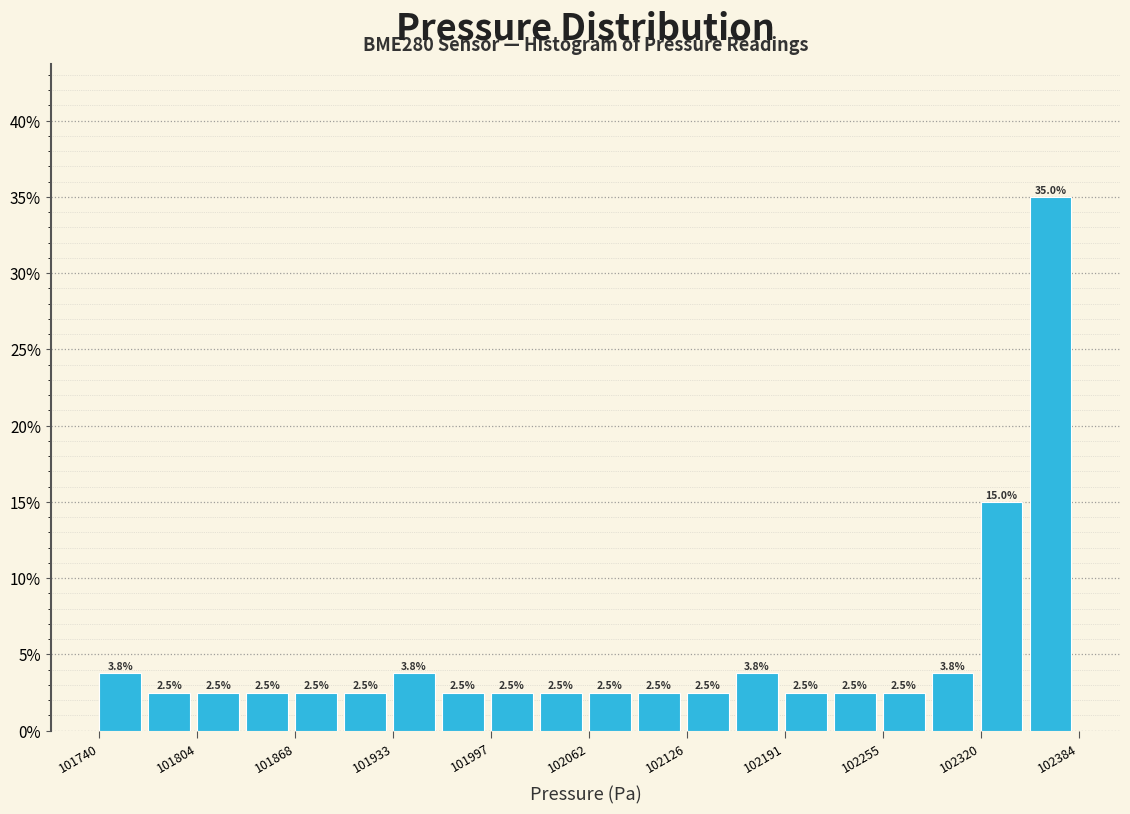

Around what value on the x-axis is the tallest bar? Give the approximate position of its centre, as read against the axis.

102370